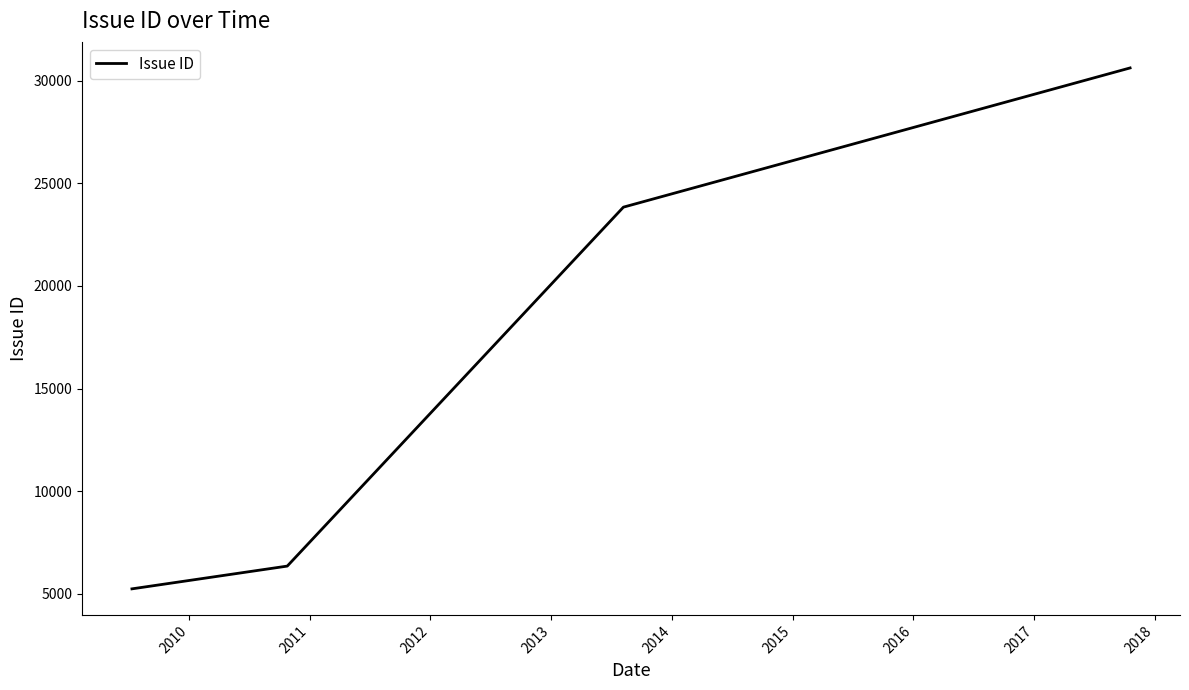

What is the difference between the maximum and minimum values?

25399